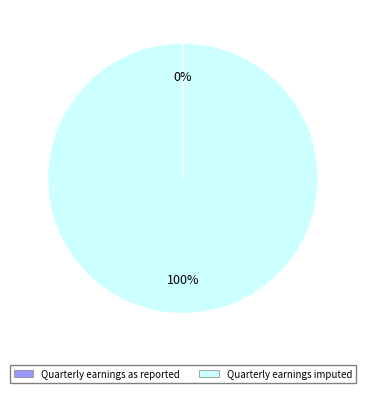

To the nearest percent, what is the difference between the largest and smallest slice percentages?

100%